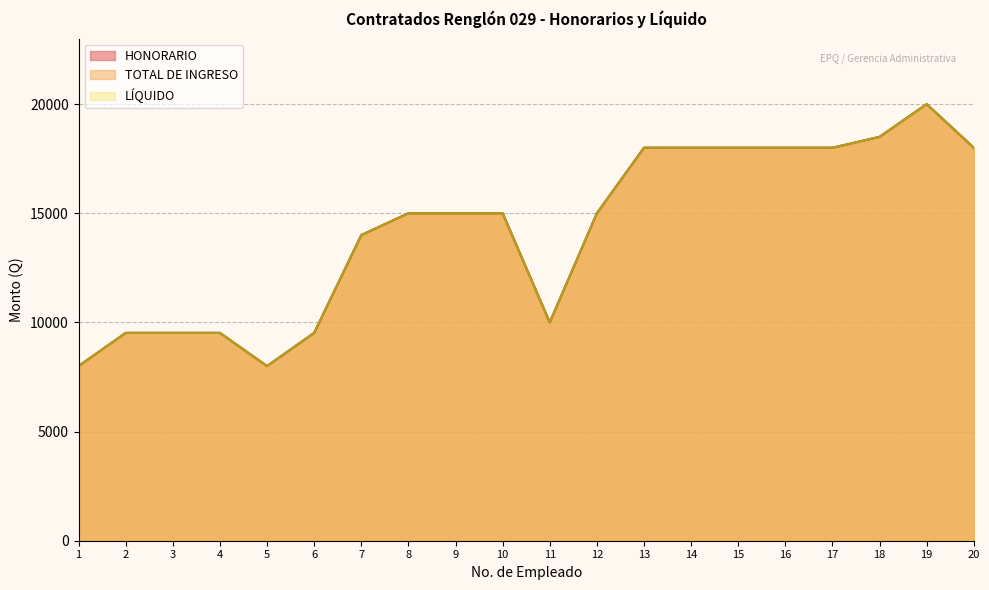

What are all the series names shown in the legend?

HONORARIO, TOTAL DE INGRESO, LIQUIDO